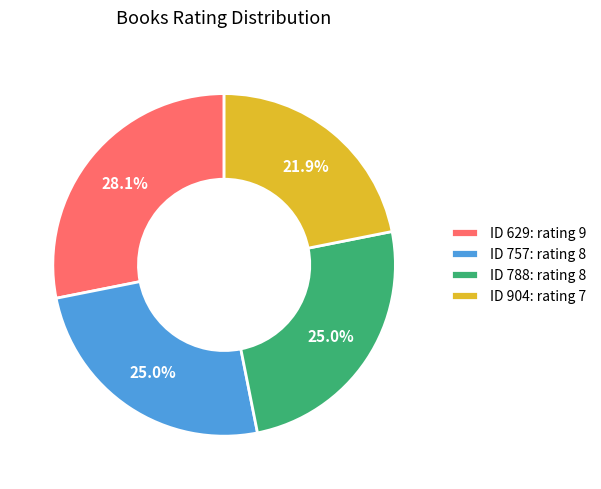

Is there any slice that represents more than half of the pie?

No